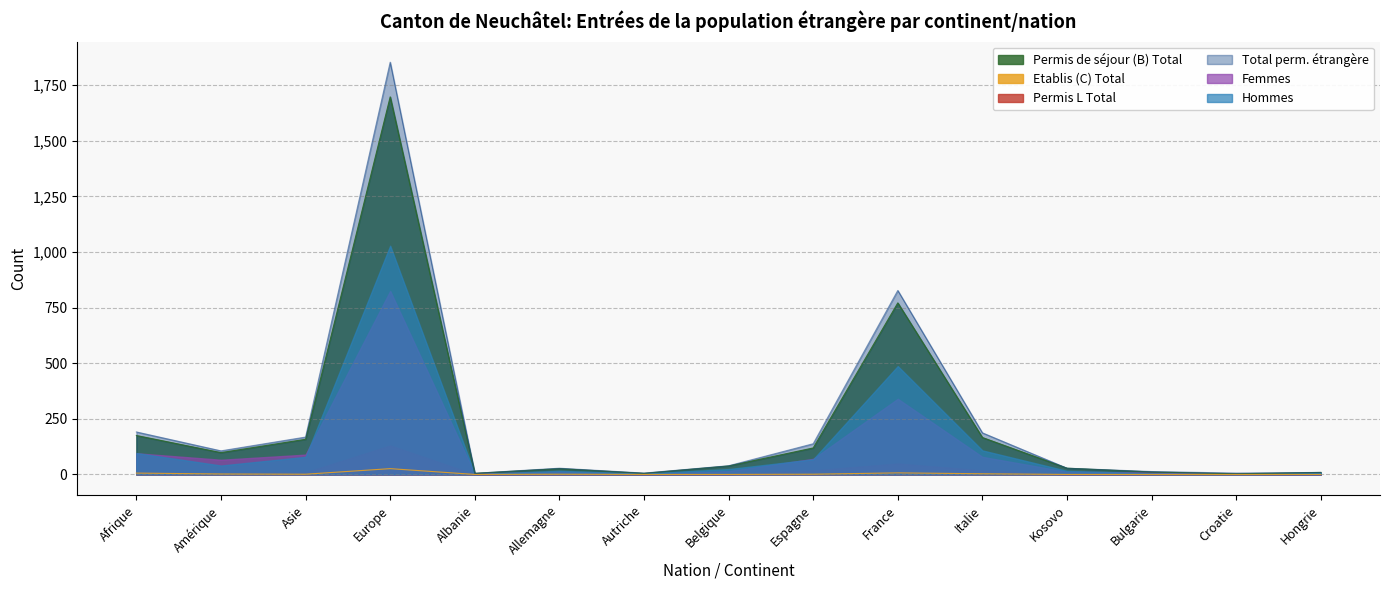

At how many categories does at least one series exceed 92?

7